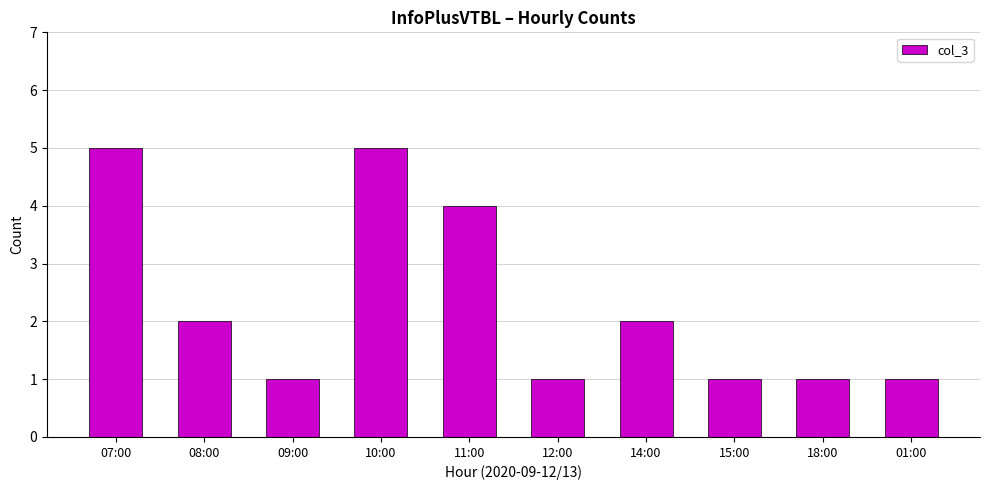

Where does the data first go above 2?

07:00